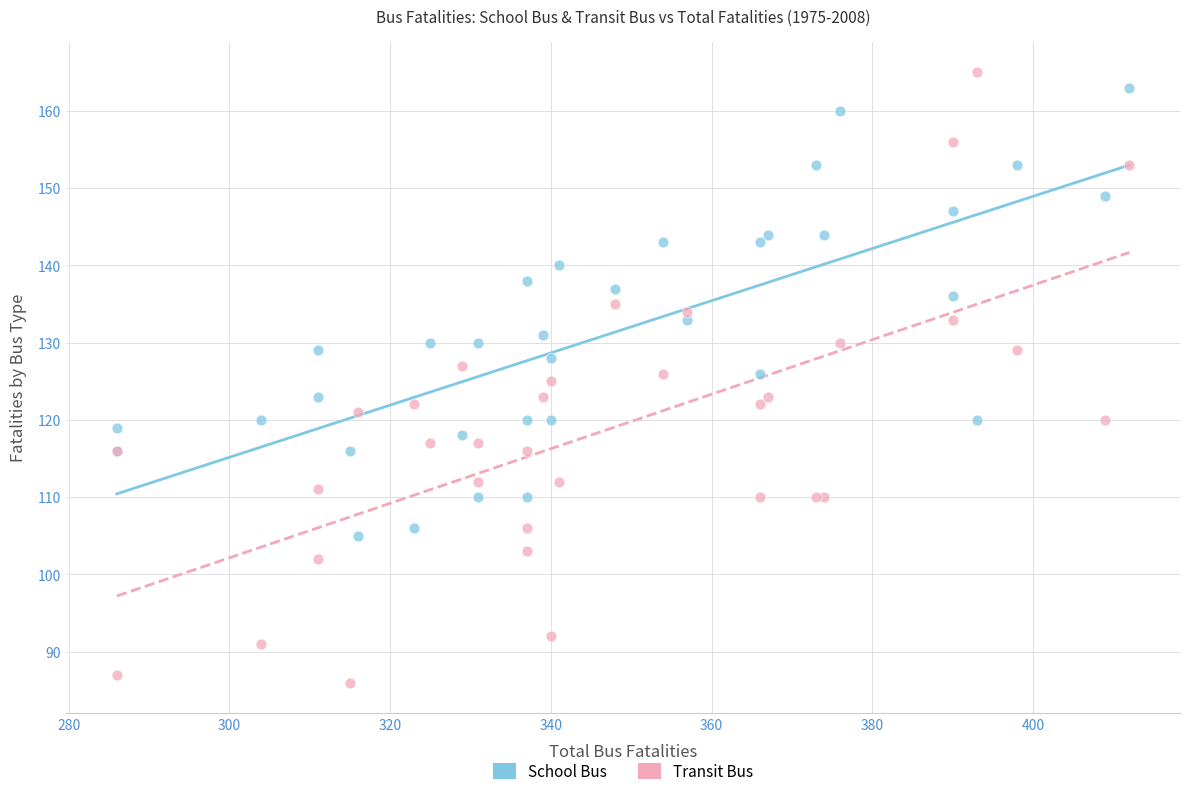

What is the X range (max minus min) for the scatter plot?

126